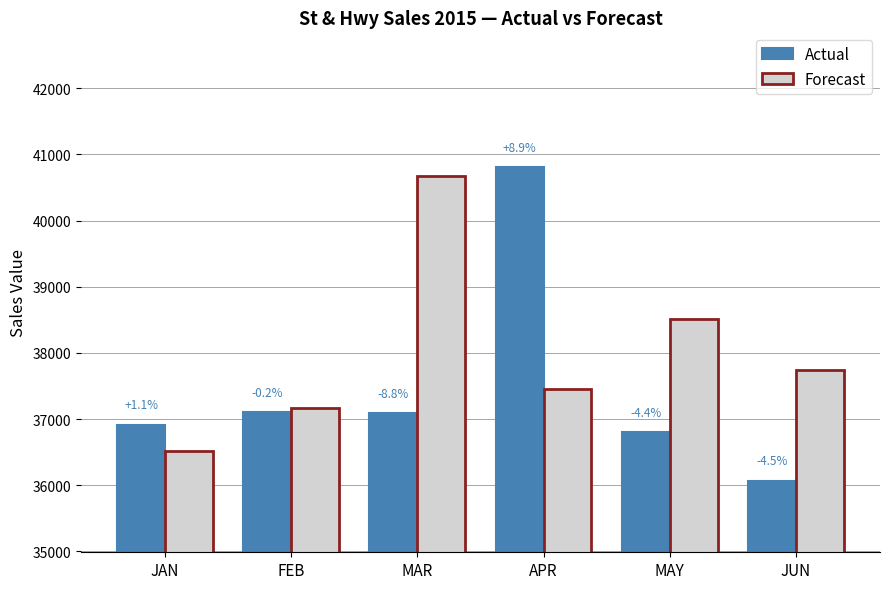

Where is Forecast nearest to the value 38589?

MAY